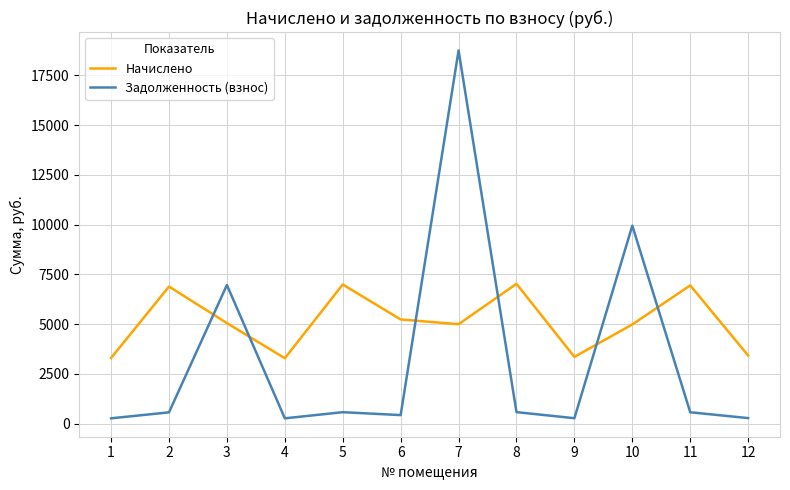

Which series ends up on top after the final intersection of Задолженность (взнос) and Начислено?

Начислено